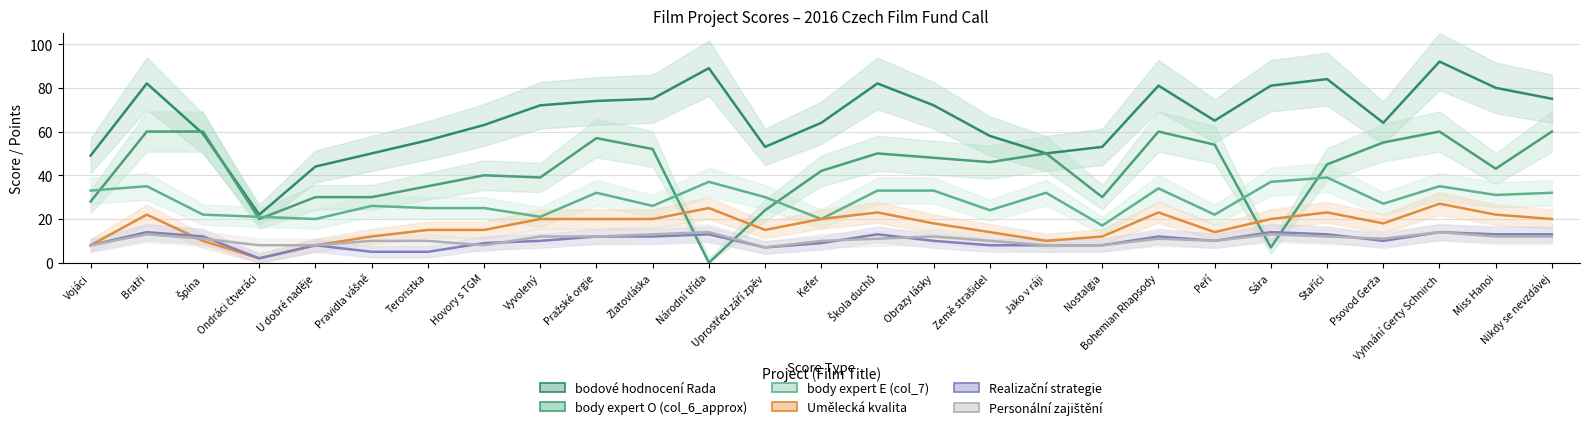

Reading right to left, extract all data points from this chart.

body expert E (col_7): 32	31	35	27	39	37	22	34	17	32	24	33	33	20	30	37	26	32	21	25	25	26	20	21	22	35	33
body expert O (col_6_approx): 60	43	60	55	45	7	54	60	30	50	46	48	50	42	24	0	52	57	39	40	35	30	30	20	60	60	28
bodové hodnocení Rada: 75	80	92	64	84	81	65	81	53	50	58	72	82	64	53	89	75	74	72	63	56	50	44	22	59	82	49
Personální zajištění: 12	12	14	11	12	13	10	11	8	8	10	12	11	10	7	14	13	12	12	8	10	10	8	8	11	13	8
Umělecká kvalita: 20	22	27	18	23	20	14	23	12	10	14	18	23	20	15	25	20	20	20	15	15	12	8	2	10	22	8
Realizační strategie: 13	13	14	10	13	14	10	12	8	8	8	10	13	9	7	13	12	12	10	9	5	5	8	2	12	14	8